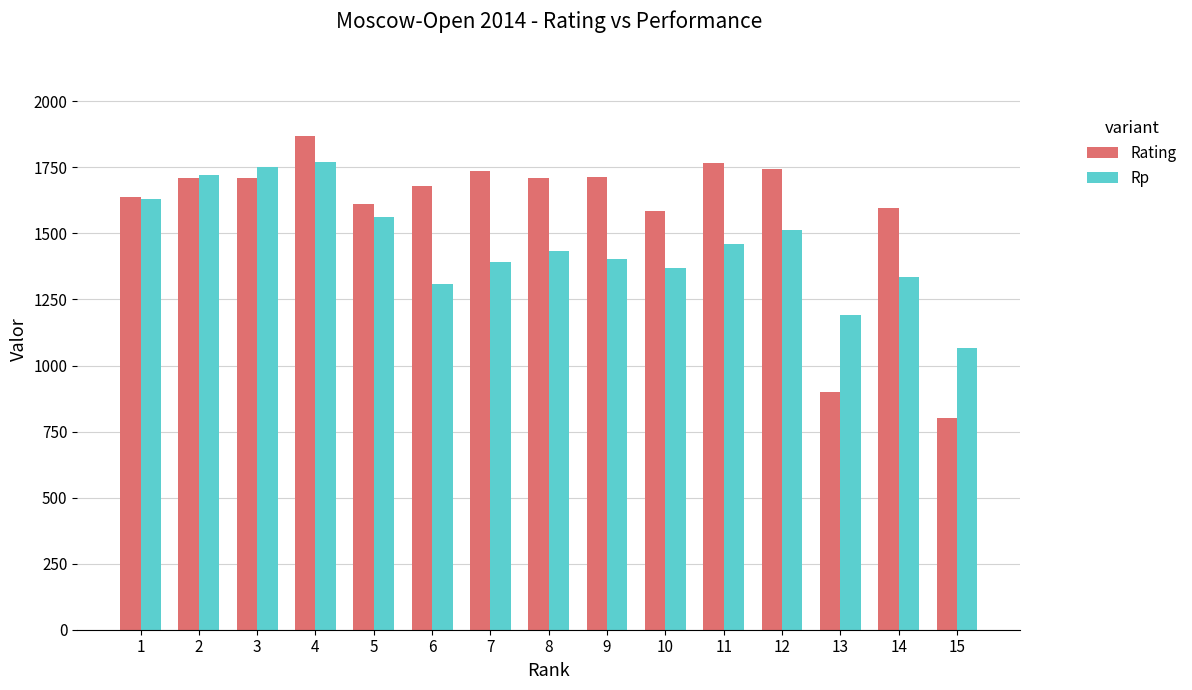

What is the difference between the maximum and second lowest values in the Rating series?

969